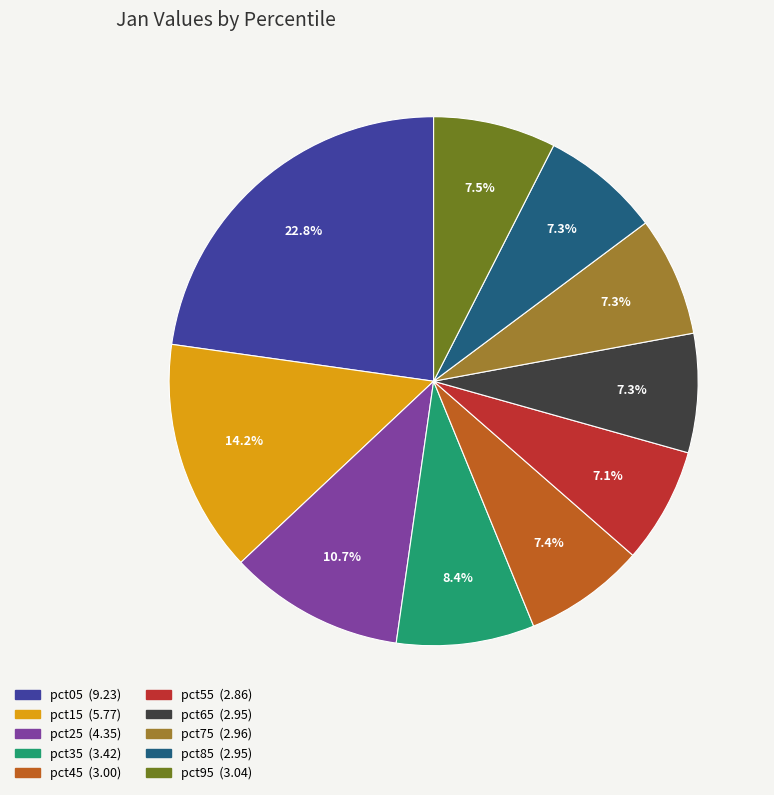

Is it true that pct15 is 14% of the pie?

True